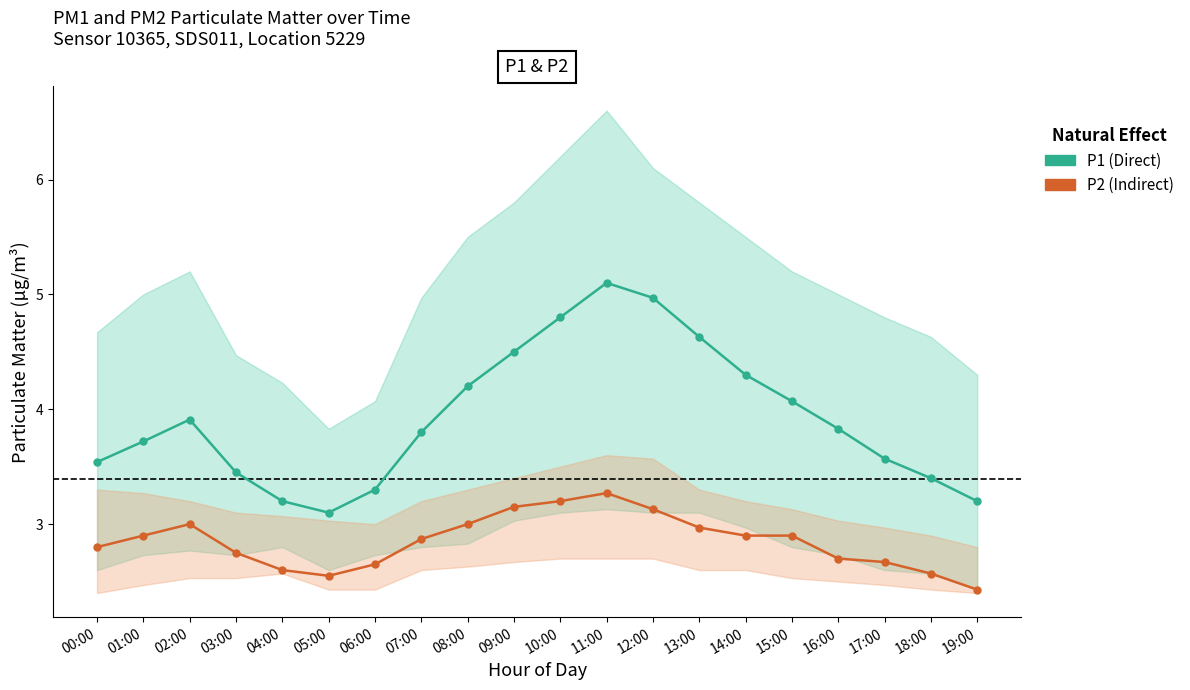

True or false: P2 (Indirect) and P1 (Direct) intersect in this chart.

False